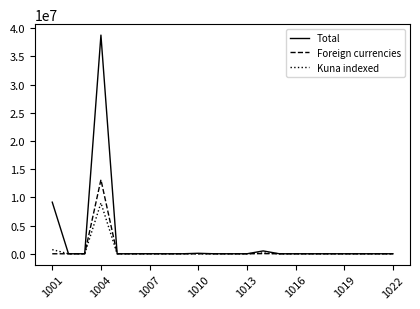

List the series in order of their peak value, lowest first.

Kuna indexed, Foreign currencies, Total